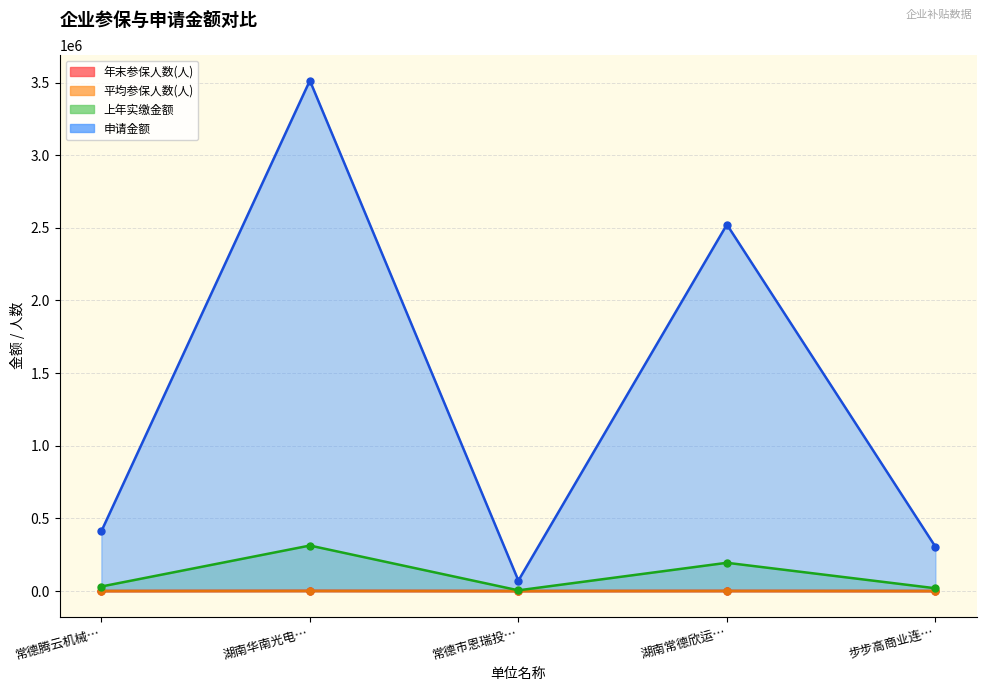

In 上年实缴金额, how many points are higher than both neighbors (excluding endpoints)?

2